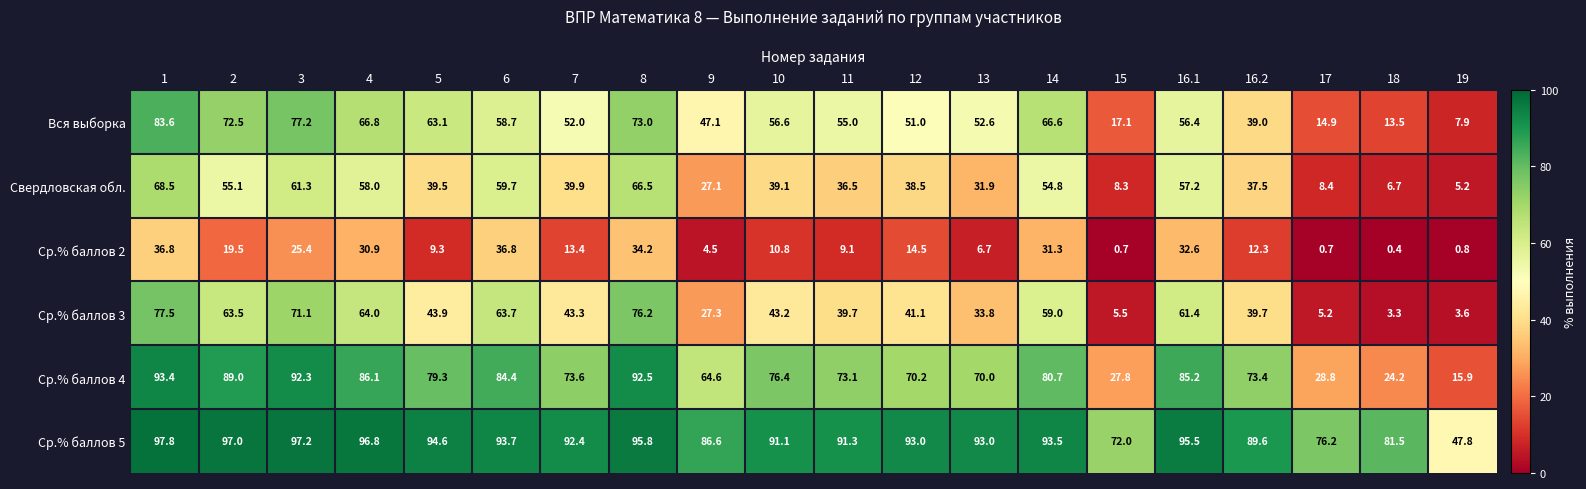

Between 13 and 16.2, which series saw the biggest shift?

Вся выборка